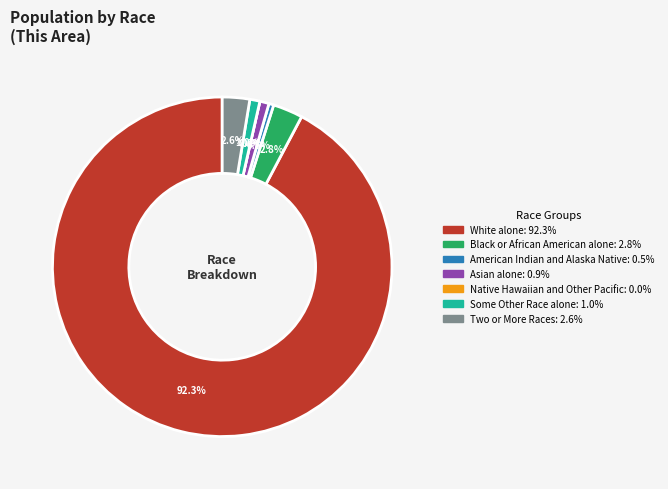

How many slices are in this pie chart?

7